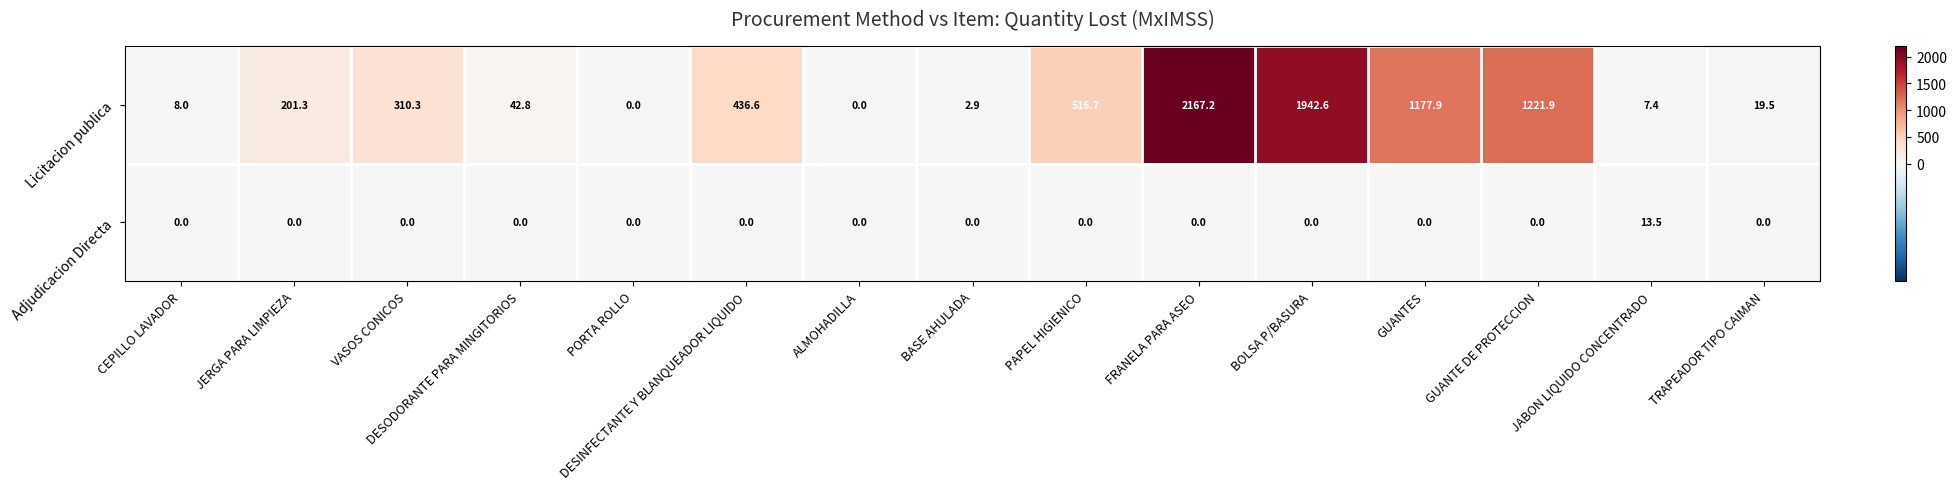

At how many categories does at least one series exceed 851?

4